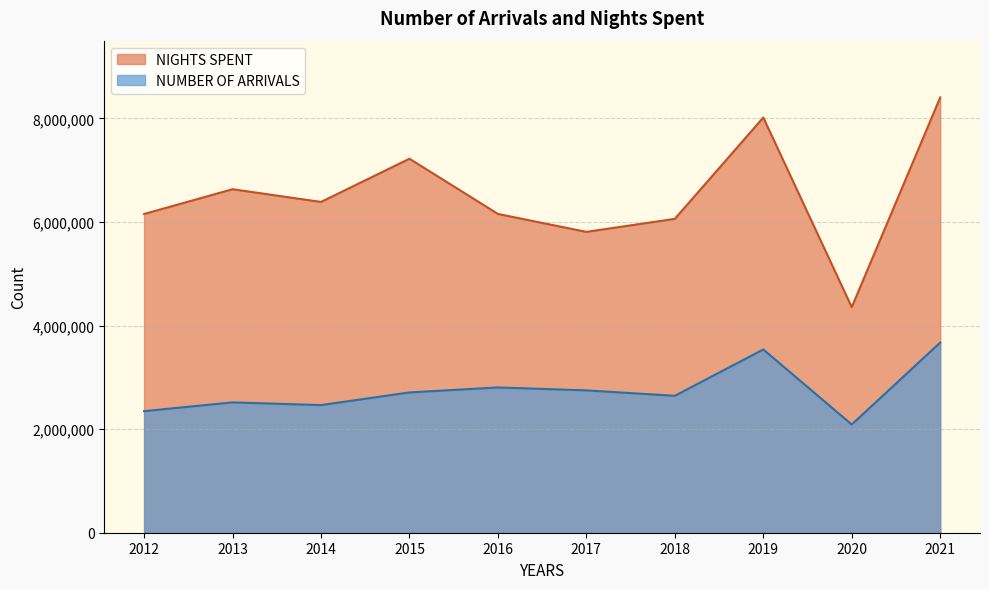

What are all the series names shown in the legend?

NIGHTS SPENT, NUMBER OF ARRIVALS